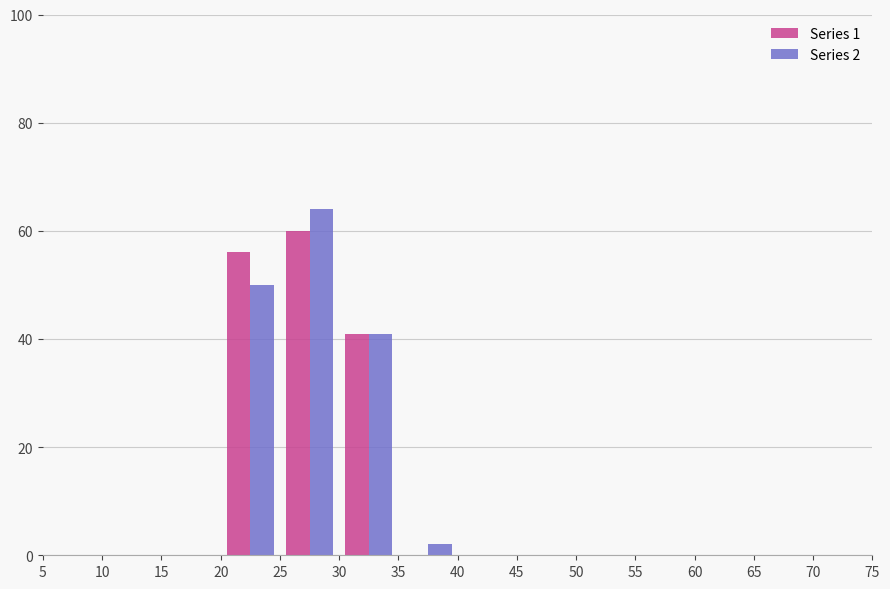

In the Series 2 series, which range on the x-axis has the tallest bar?

25 to 30